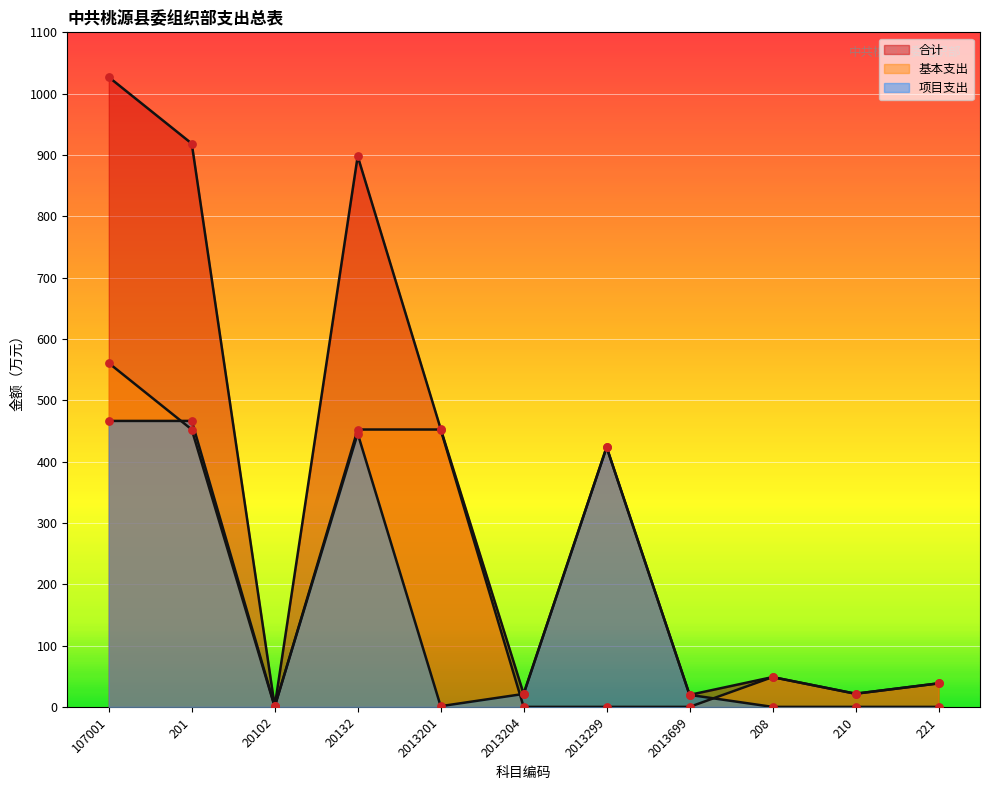

Which series has the widest spread of Y values?

合计